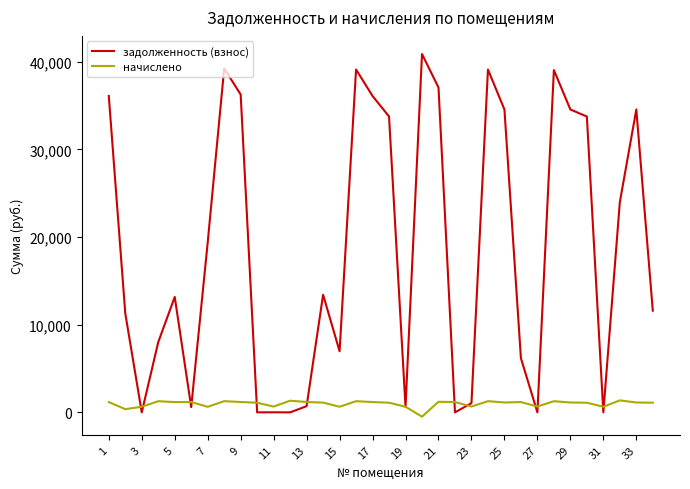

Does the chart have visible grid lines?

No